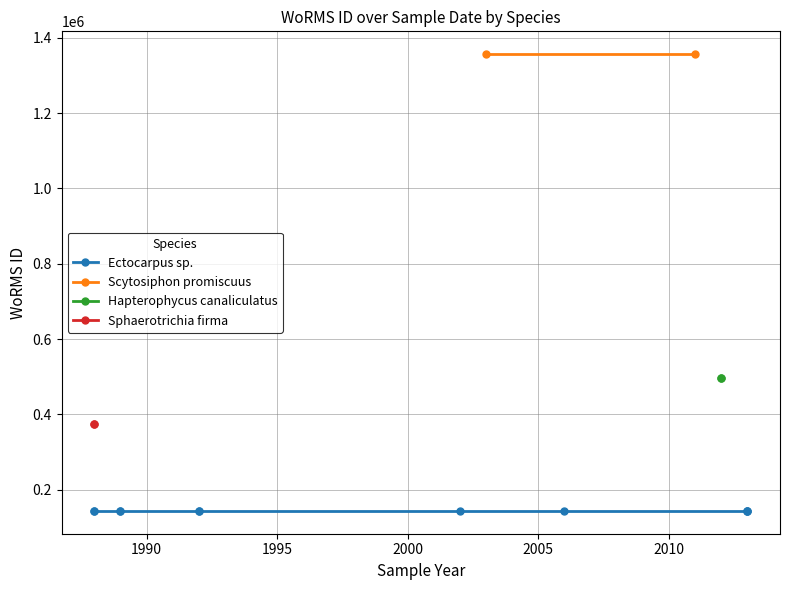

What is the approximate value at 2011, to the nearest 10?

1356520